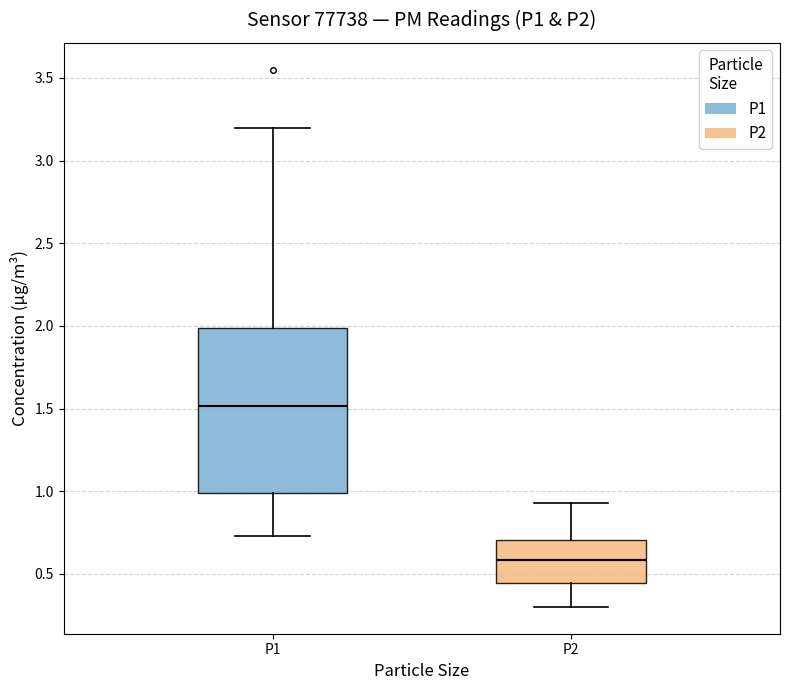

Reading left to right, transcribe this box plot: for each box, give where its median line is, the range the box spans, and where its two whiskers end, as read against the y-axis. The values are not printed on the chart, so give them approximately, as read against the axis.

P1: median 1.50, box 1.00 to 2.00, whiskers 0.75 to 3.20
P2: median 0.60, box 0.45 to 0.70, whiskers 0.30 to 0.95